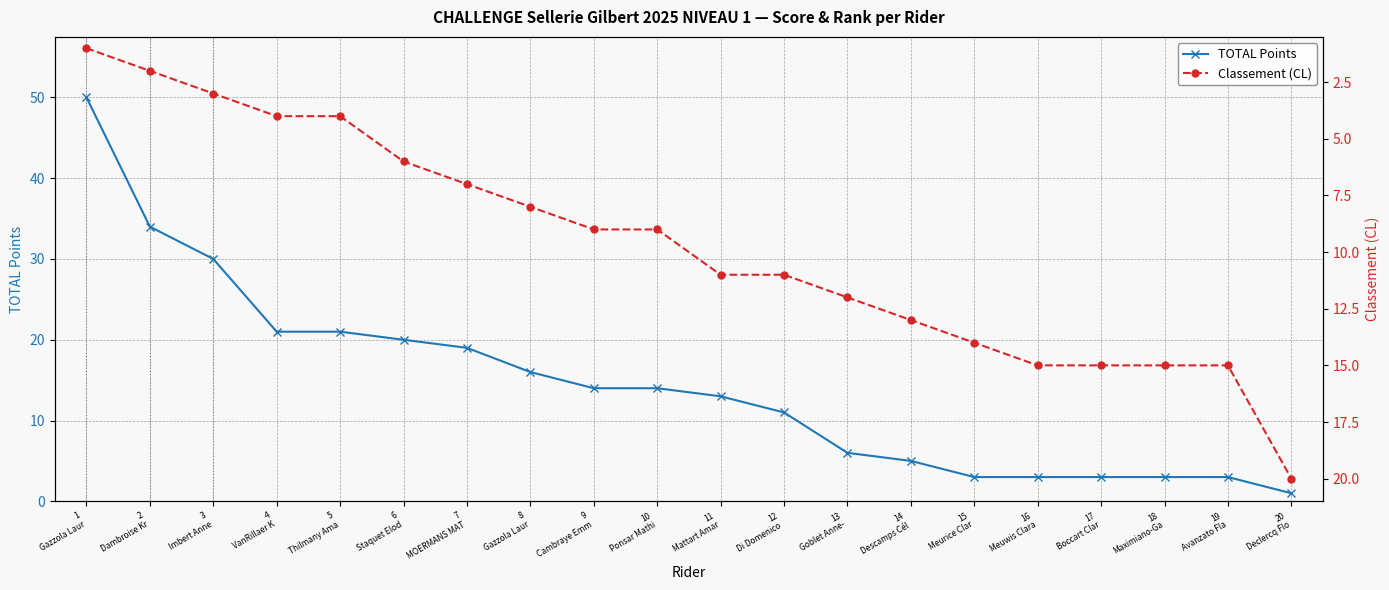

At which label does Classement (CL) first exceed 11?

13
Goblet Anne-